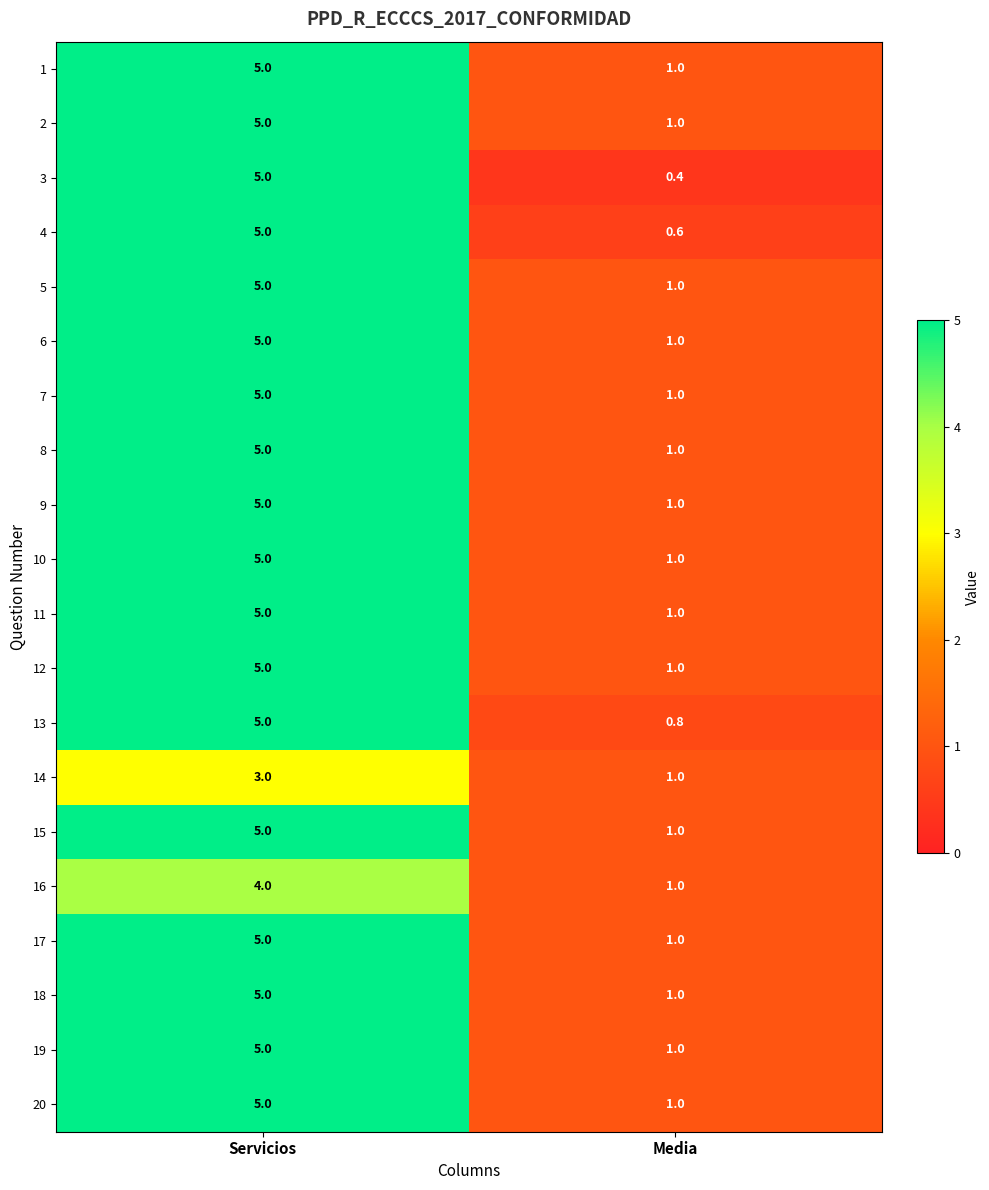

Rank the categories by 3 value from highest to lowest.

Servicios, Media